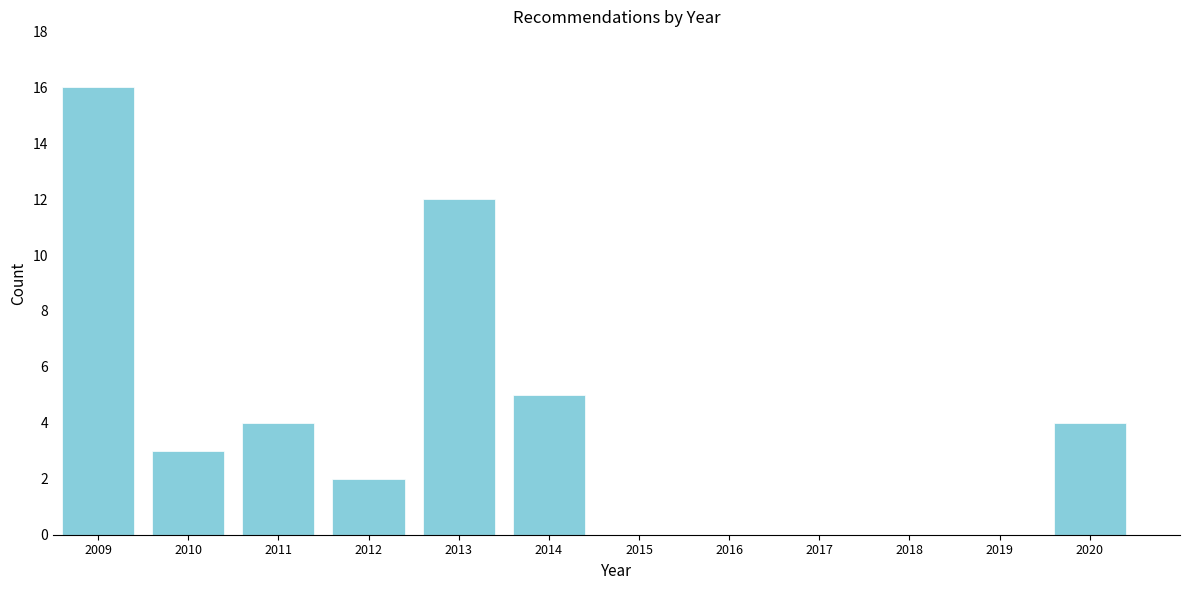

Reading left to right, what are all the values shown in this chart?

2009=16	2010=3	2011=4	2012=2	2013=12	2014=5	2015=0	2016=0	2017=0	2018=0	2019=0	2020=4